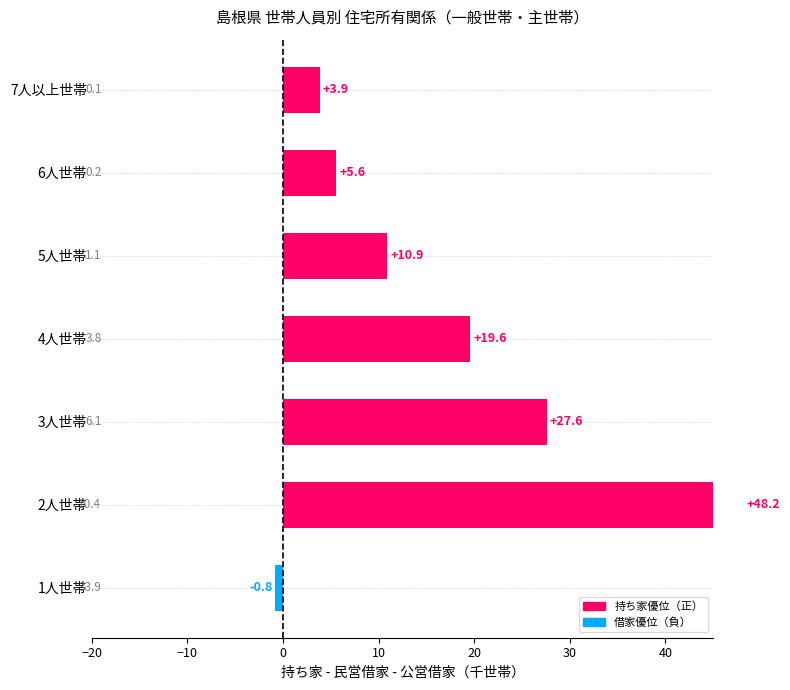

What is the minimum value shown in the chart?

-0.8